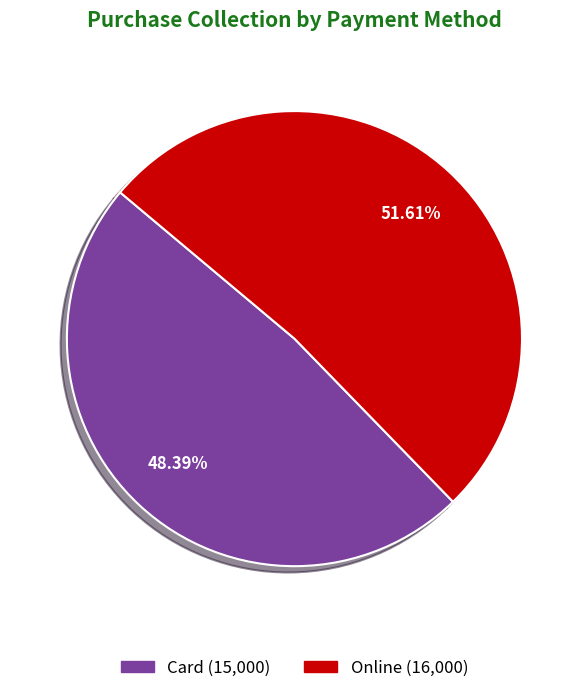

True or false: Online accounts for 52% of the total.

True